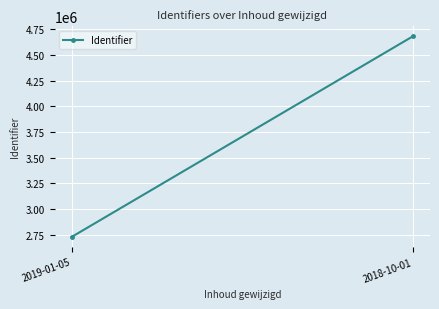

Where is the data nearest to the value 3704030?

2019-01-05